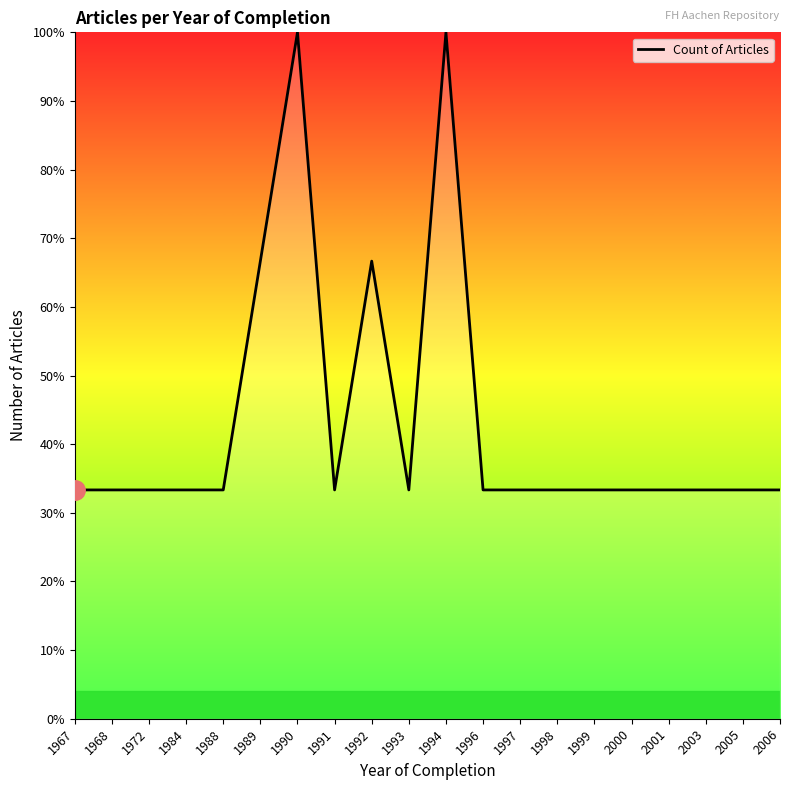

What is the ratio of the value at 1972 to the value at 1992?

0.5